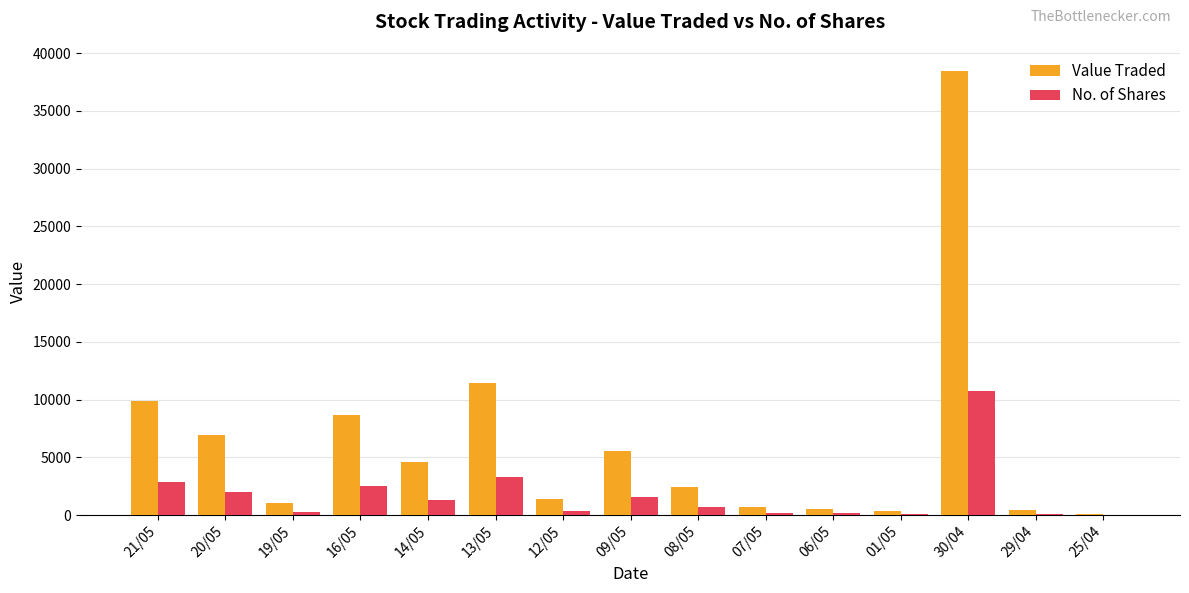

What are all the series names shown in the legend?

Value Traded, No. of Shares